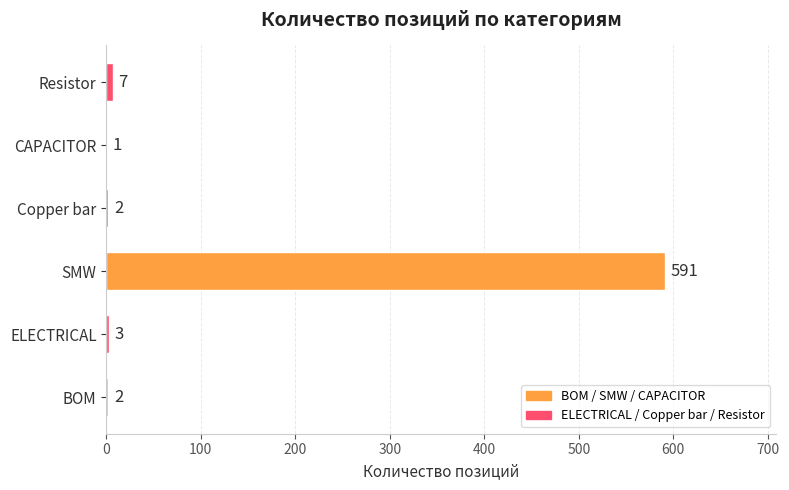

The chart shows a value of 2 at BOM. True or false?

True